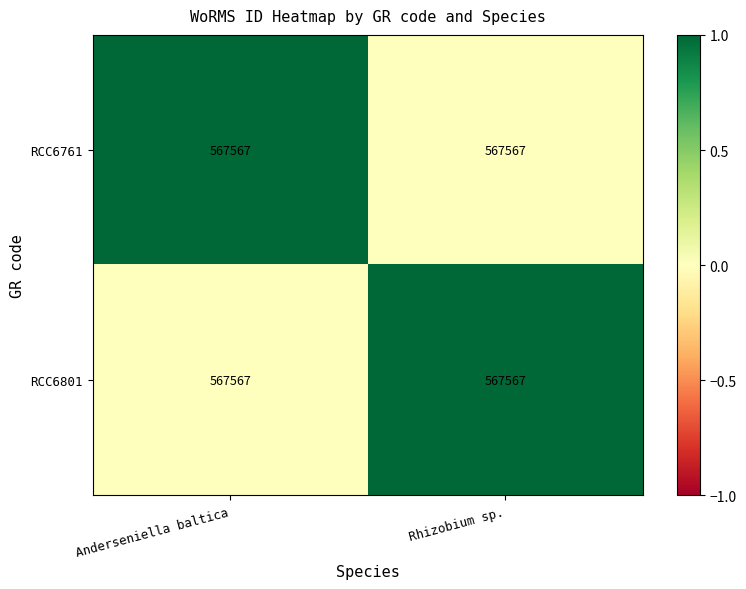

At which category does the chart reach its minimum across all series?

Anderseniella baltica